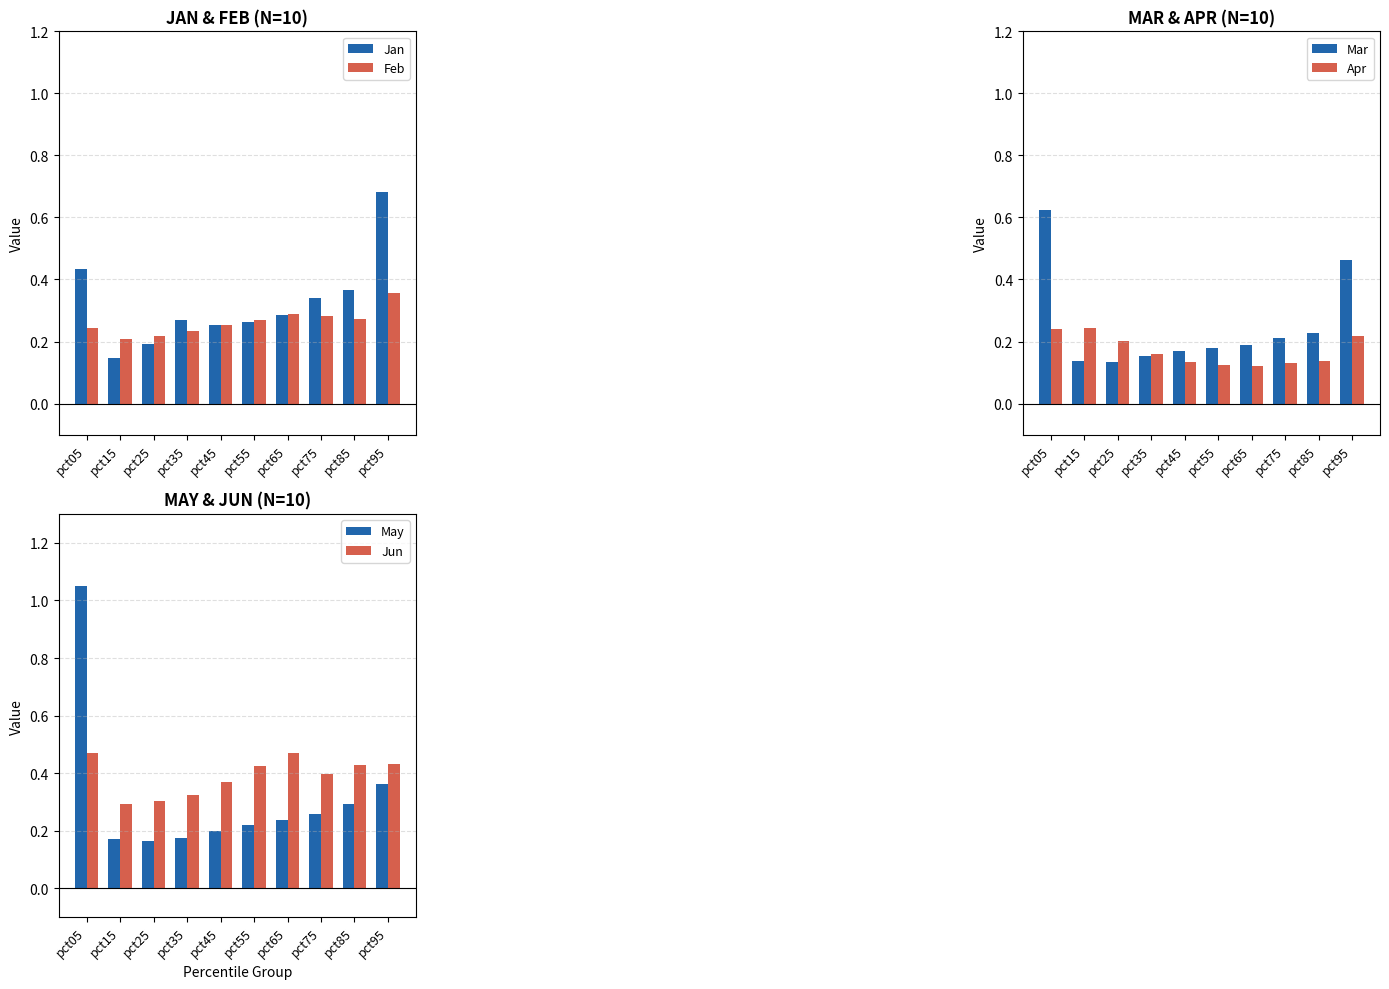

What is the value of the Apr bar at the 1st from the left?

0.2